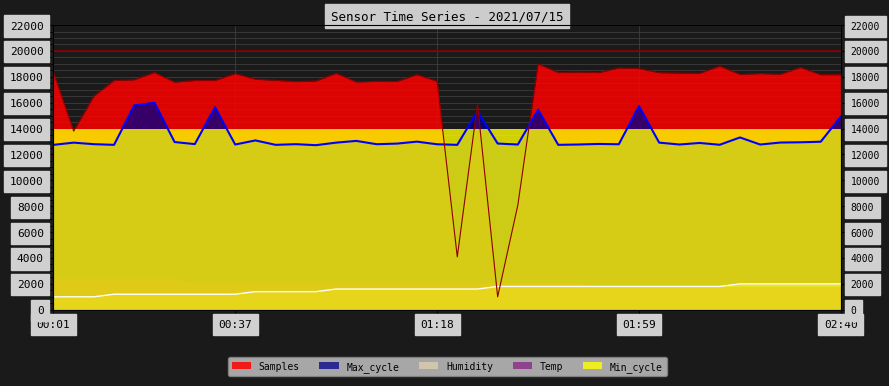

What is the spread (max minus min) of values at 01:51?

16524.5